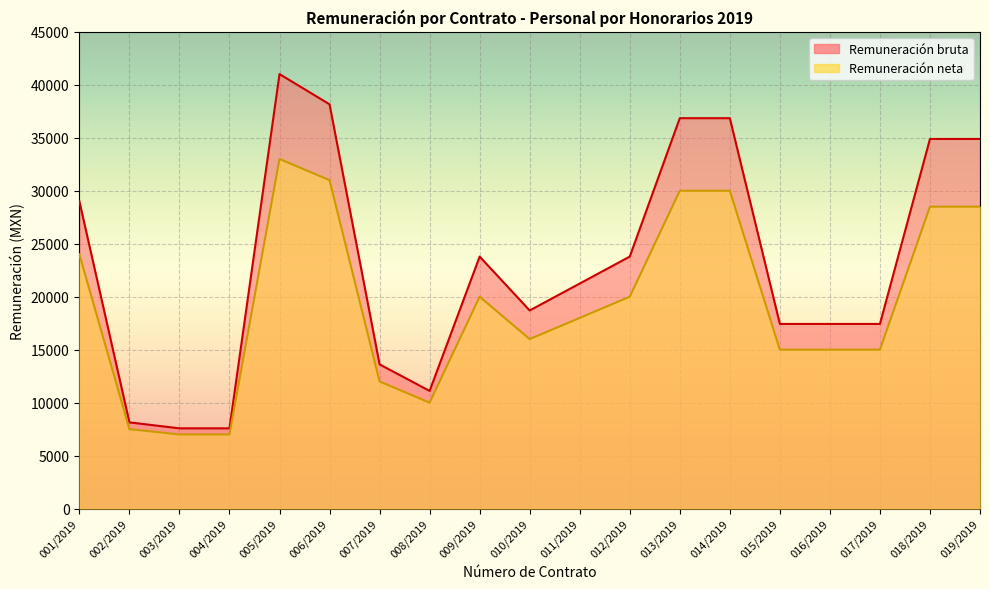

True or false: Remuneración neta and Remuneración bruta intersect in this chart.

False